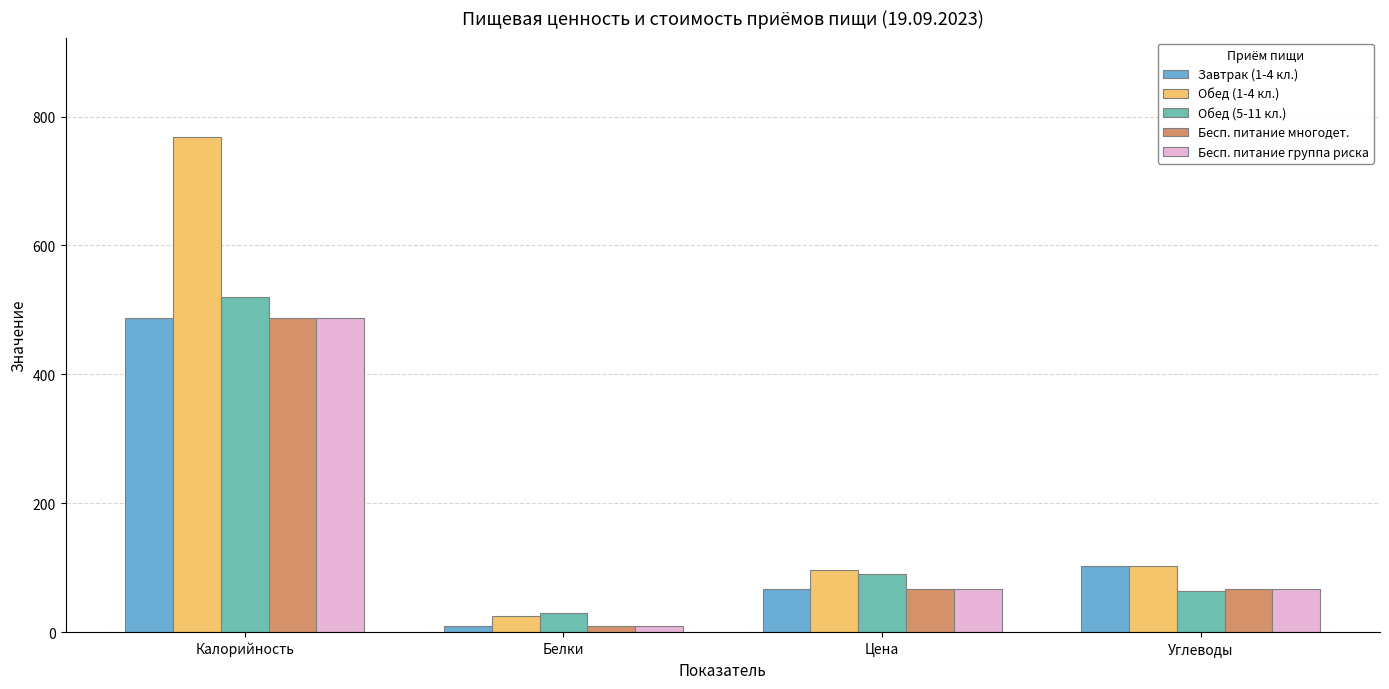

What is the spread (max minus min) of values at Цена?

30.0